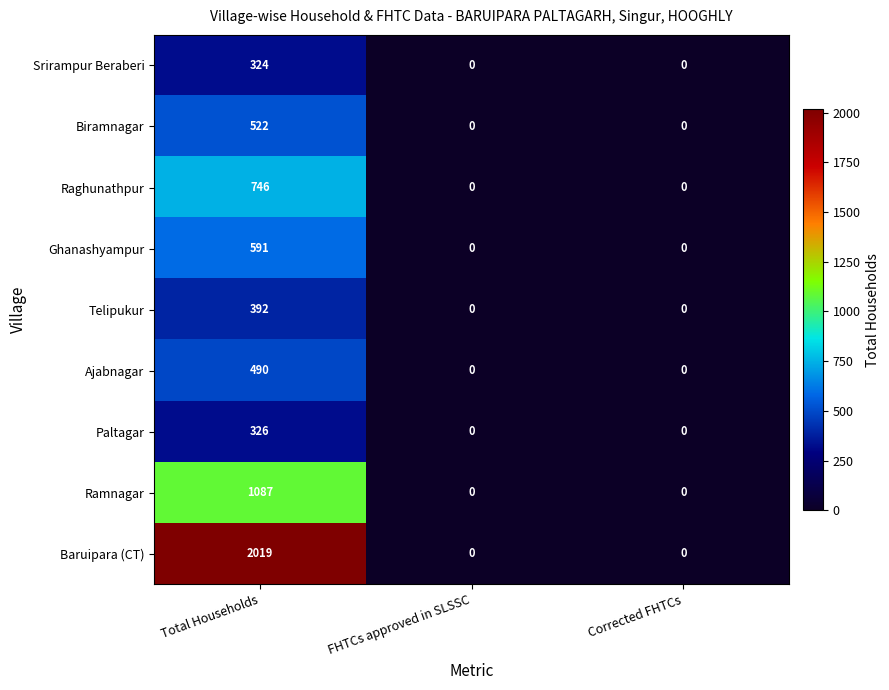

Count the number of data series in this chart.

9